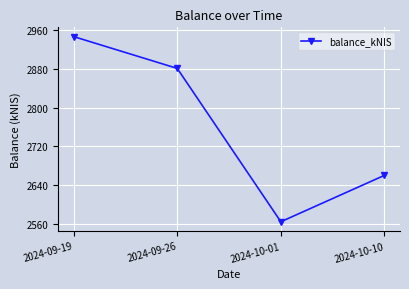

Approximately how many times larger is the value at 2024-09-19 compared to 2024-10-10?

1.1